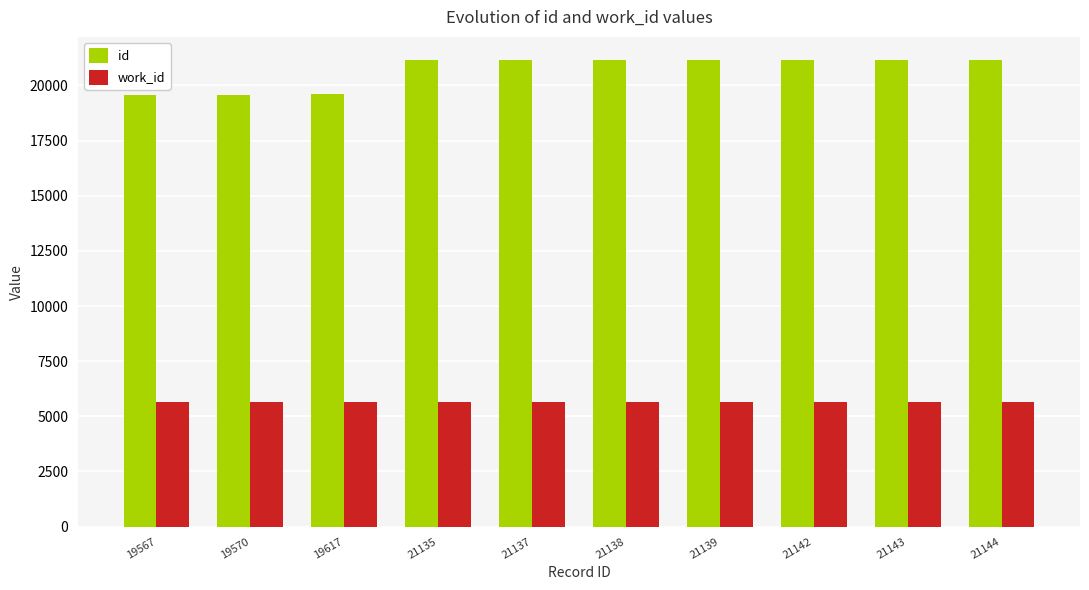

Rank the series by their average value, from lowest to highest.

work_id, id